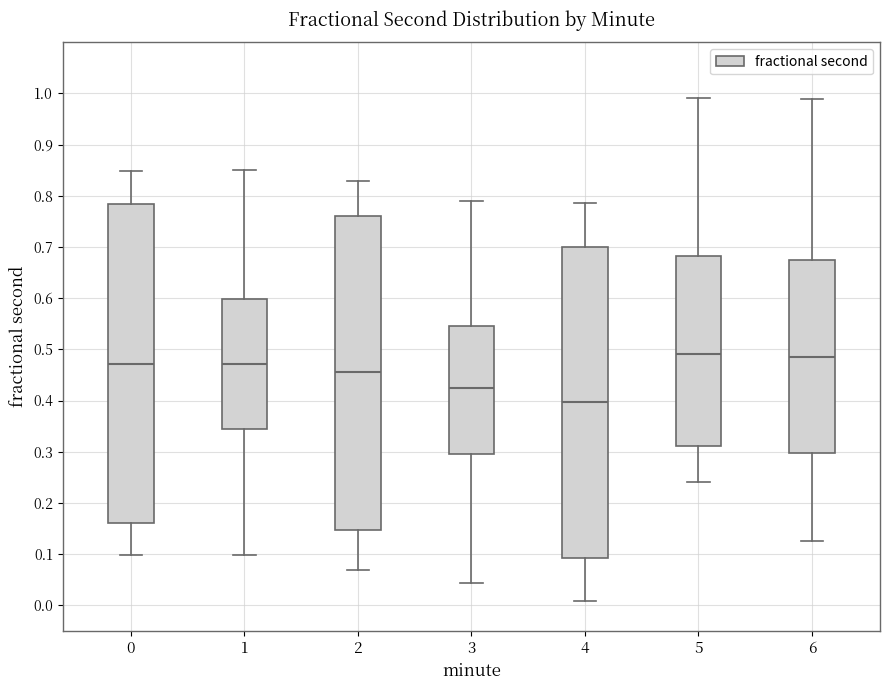

Reading left to right, read every box against the y-axis: the position of its median line, the range the box covers, and the ends of its whiskers. The values are not printed on the chart, so give them approximately, as read against the axis.

0: median 0.47, box 0.16 to 0.78, whiskers 0.10 to 0.85
1: median 0.47, box 0.35 to 0.60, whiskers 0.10 to 0.85
2: median 0.46, box 0.15 to 0.76, whiskers 0.07 to 0.83
3: median 0.42, box 0.30 to 0.55, whiskers 0.04 to 0.79
4: median 0.40, box 0.09 to 0.70, whiskers 0.01 to 0.79
5: median 0.49, box 0.31 to 0.68, whiskers 0.24 to 0.99
6: median 0.48, box 0.30 to 0.67, whiskers 0.12 to 0.99